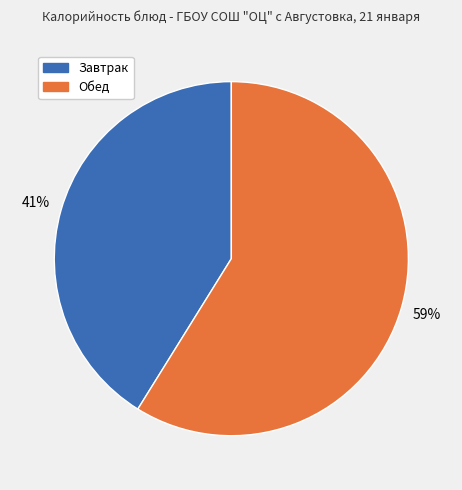

Is there any slice that represents more than half of the pie?

Yes